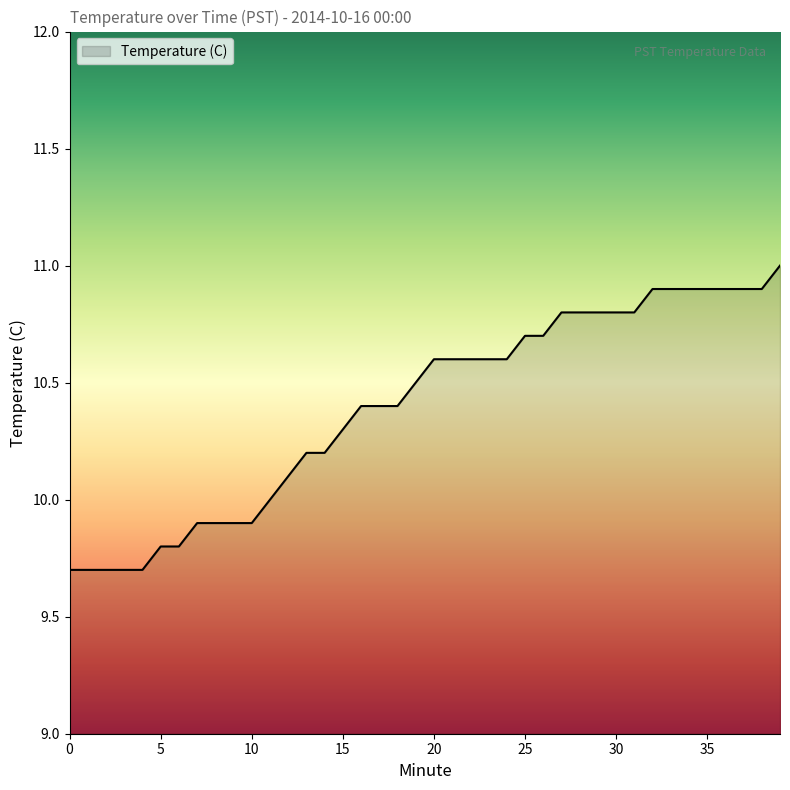

What is the difference between the maximum and minimum values?

1.3